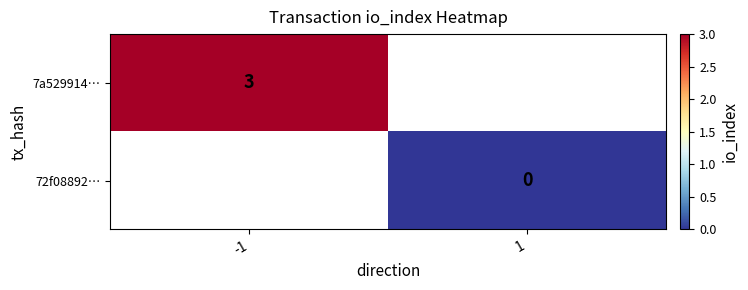

True or false: 7a529914… has a value of 3 at -1.

True